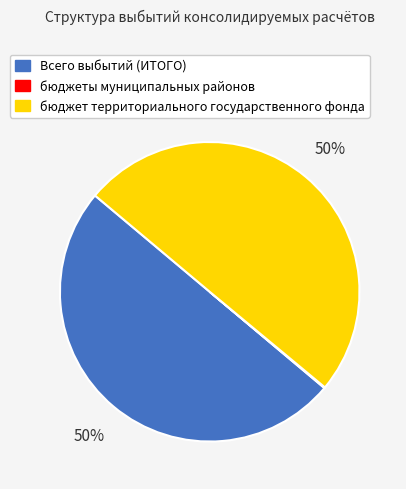

The бюджет территориального государственного фонда slice represents 50% of the pie. True or false?

True